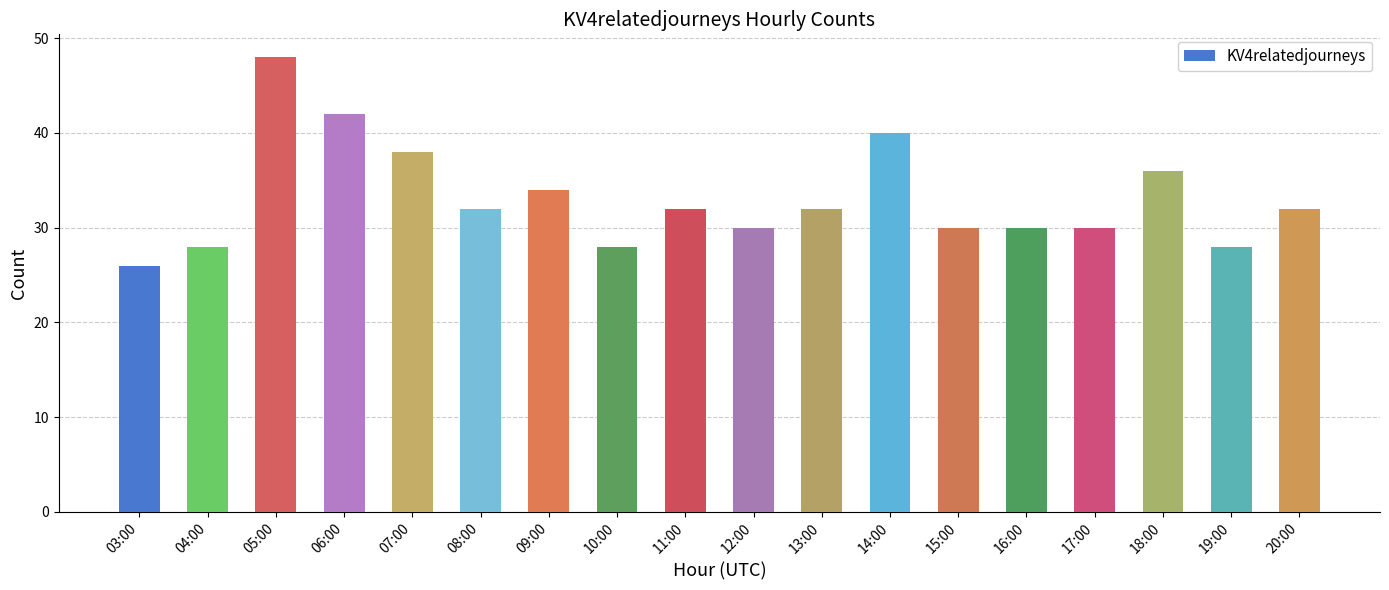

Which label corresponds to the smallest value in the chart?

03:00